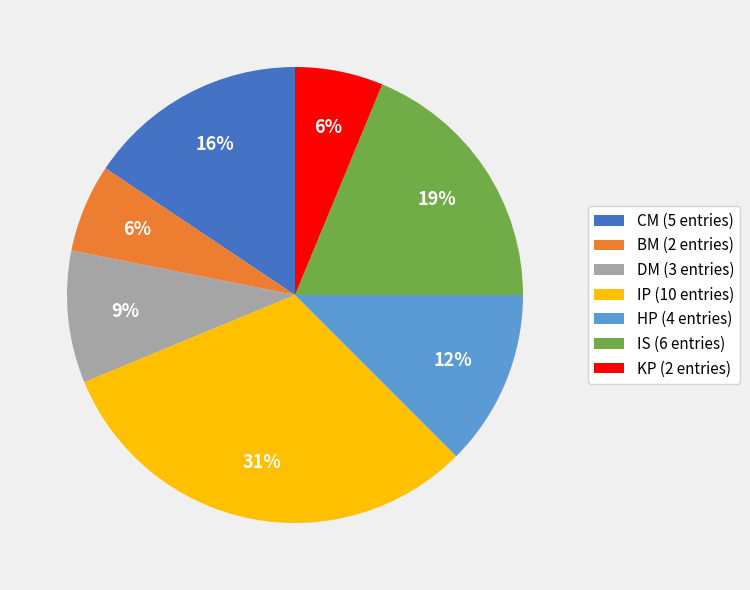

Which has a higher value, DM (3 entries) or IS (6 entries)?

IS (6 entries)